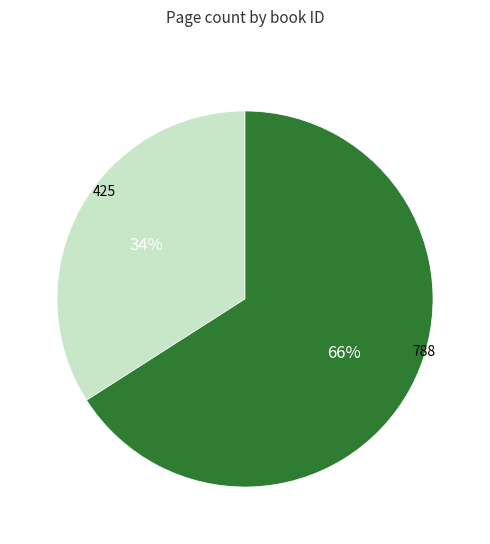

Does any single category account for the majority?

Yes